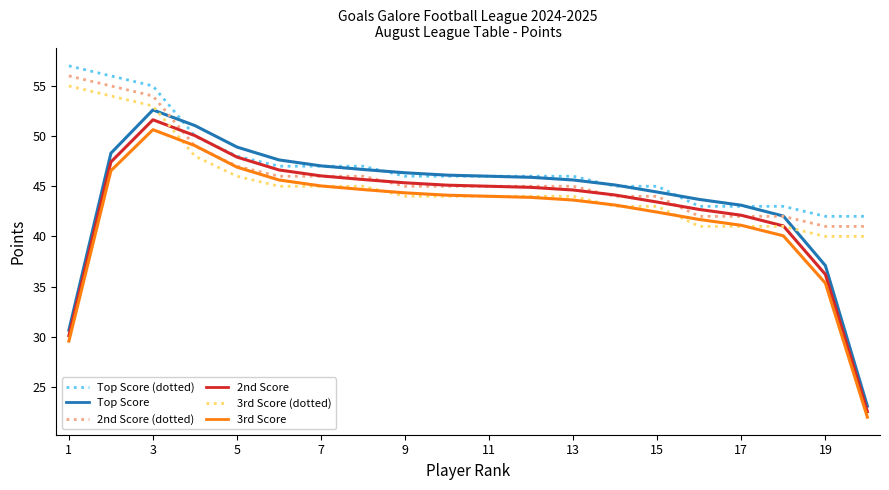

Which series has the largest range (max minus min)?

Top Score